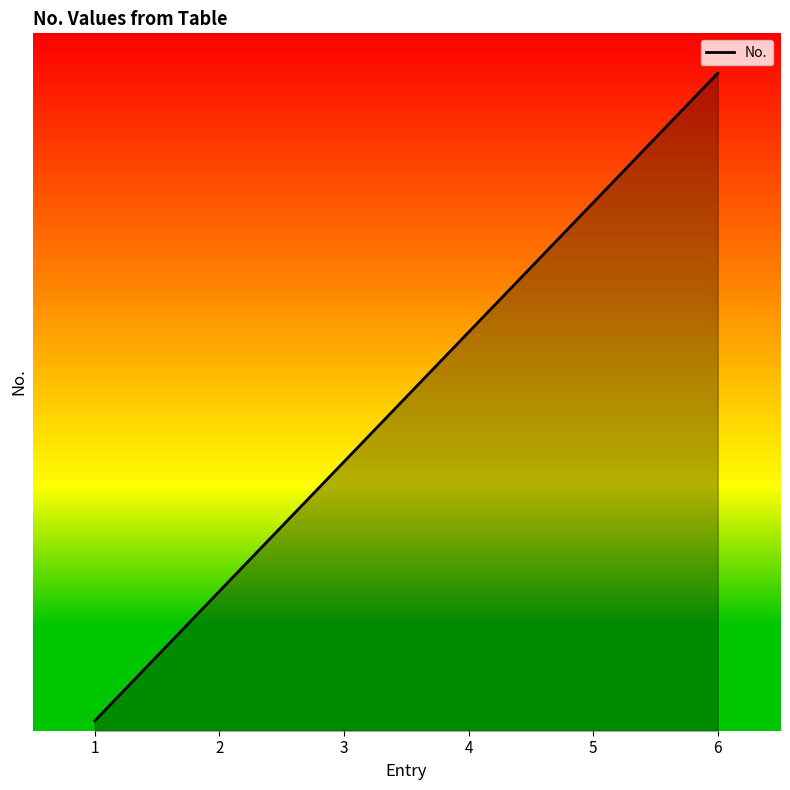

Does the chart display data point markers on the line(s)?

No